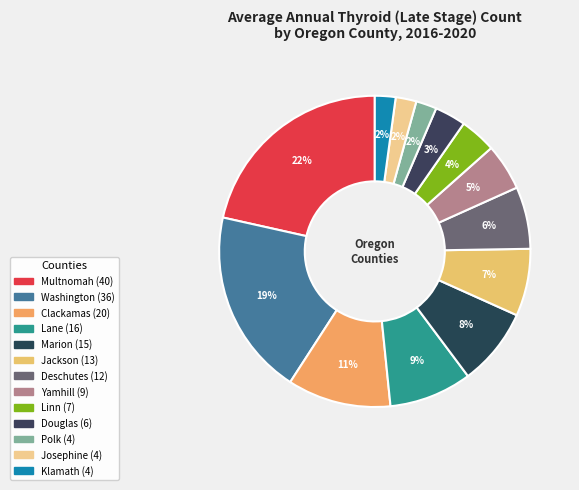

What is the largest slice in the pie chart?

Multnomah